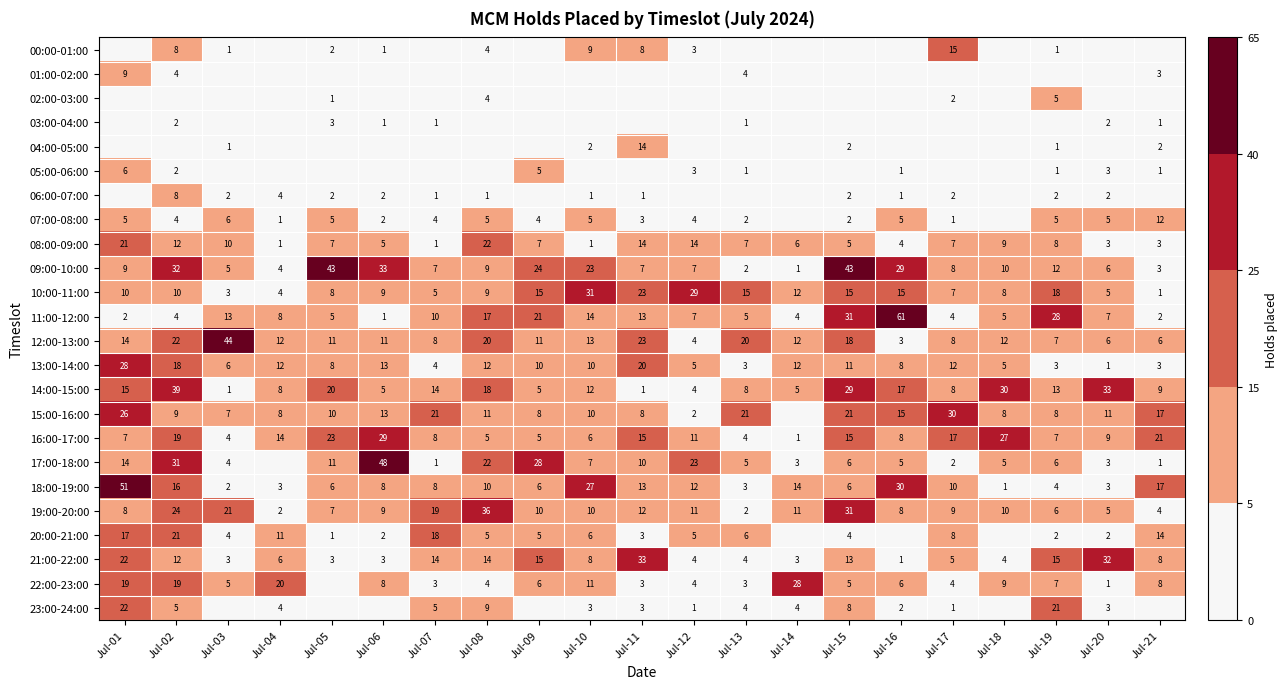

Which category has the lowest value across all series?

Jul-01